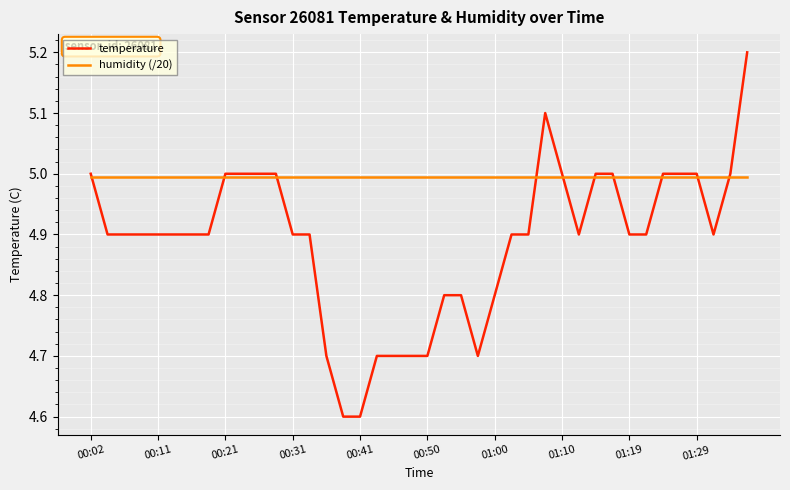

What is the minimum value for temperature?

4.6